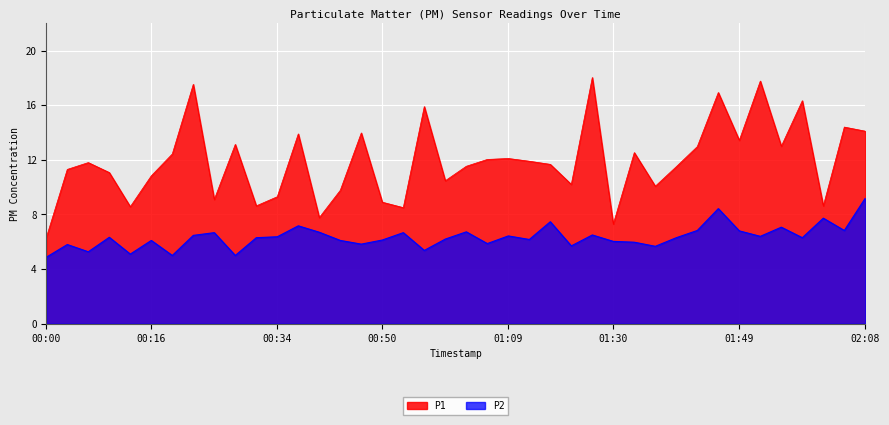

Where is P1 nearest to the value 12?

01:06